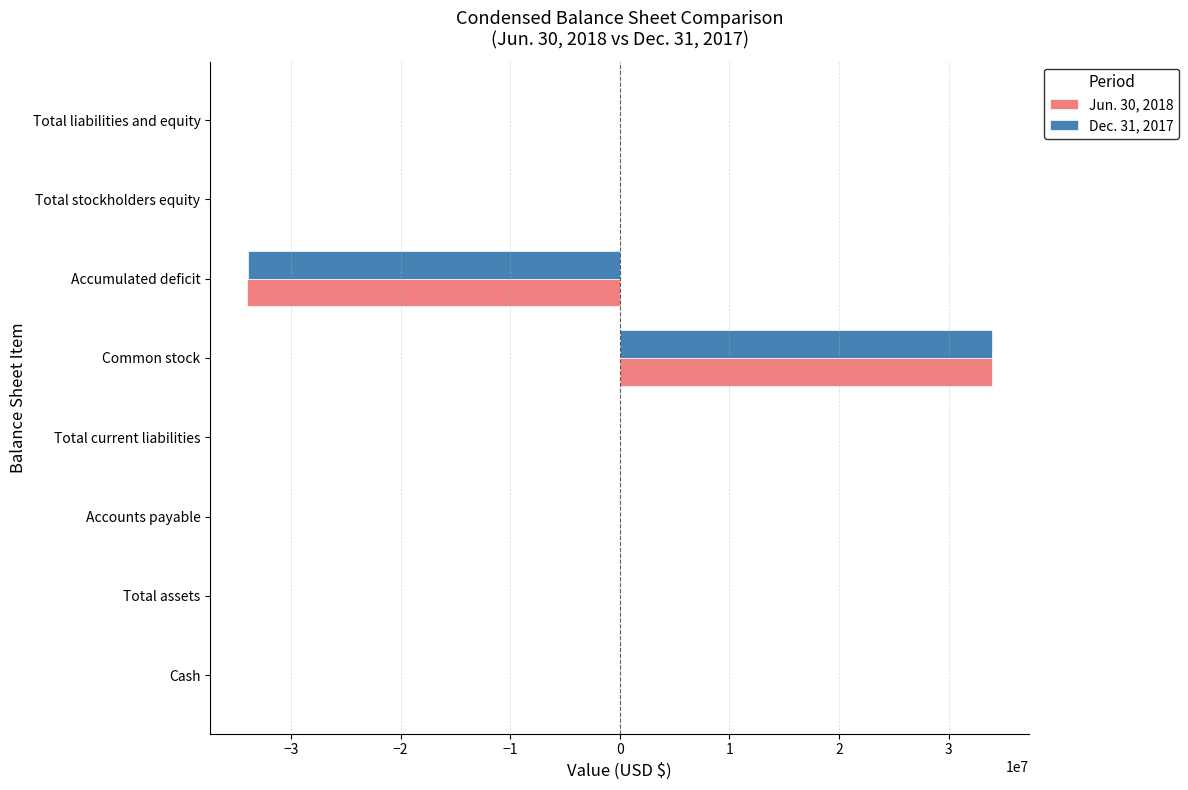

Count the number of data series in this chart.

2